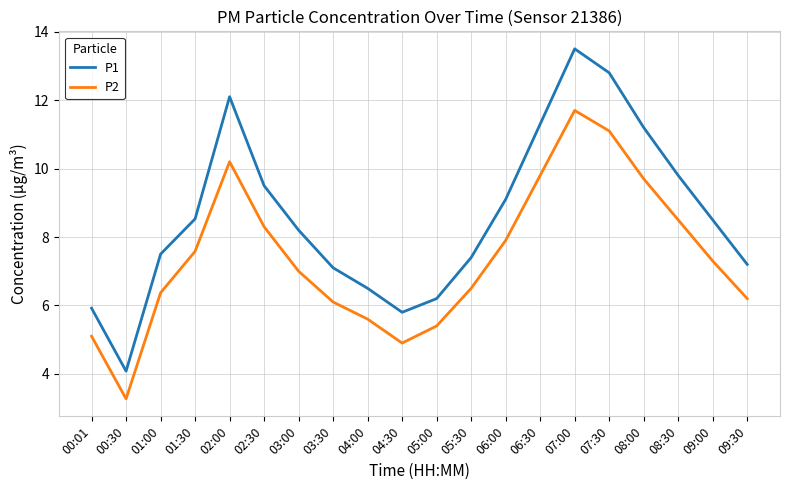

What is the average value of the P1 series?

8.6